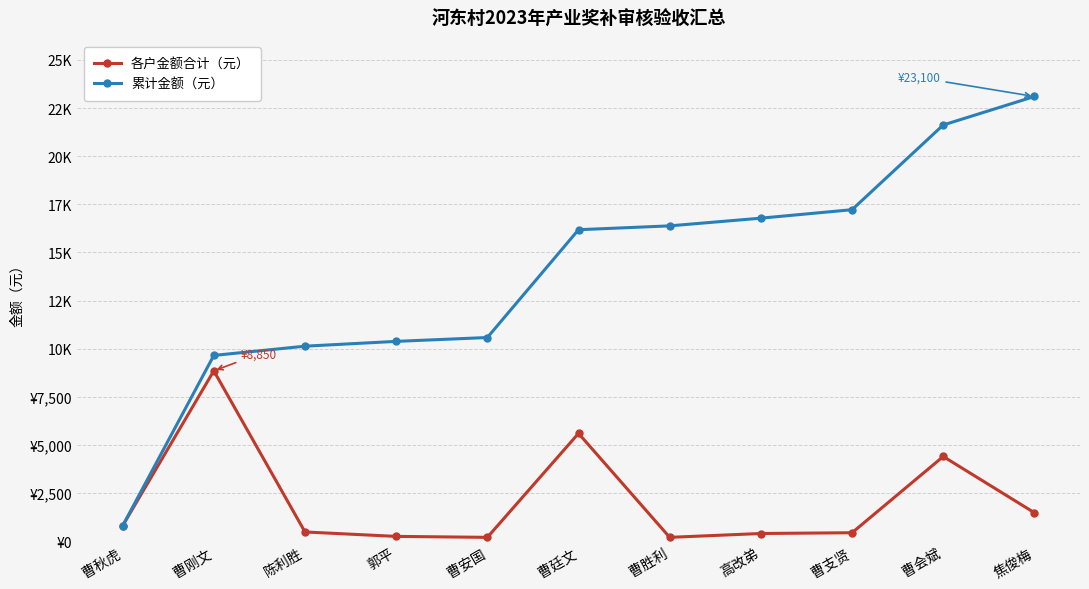

Rank the categories by 累计金额（元） value from lowest to highest.

曹秋虎, 曹刚文, 陈利胜, 郭平, 曹安国, 曹廷文, 曹胜利, 高改弟, 曹支贤, 曹会斌, 焦俊梅